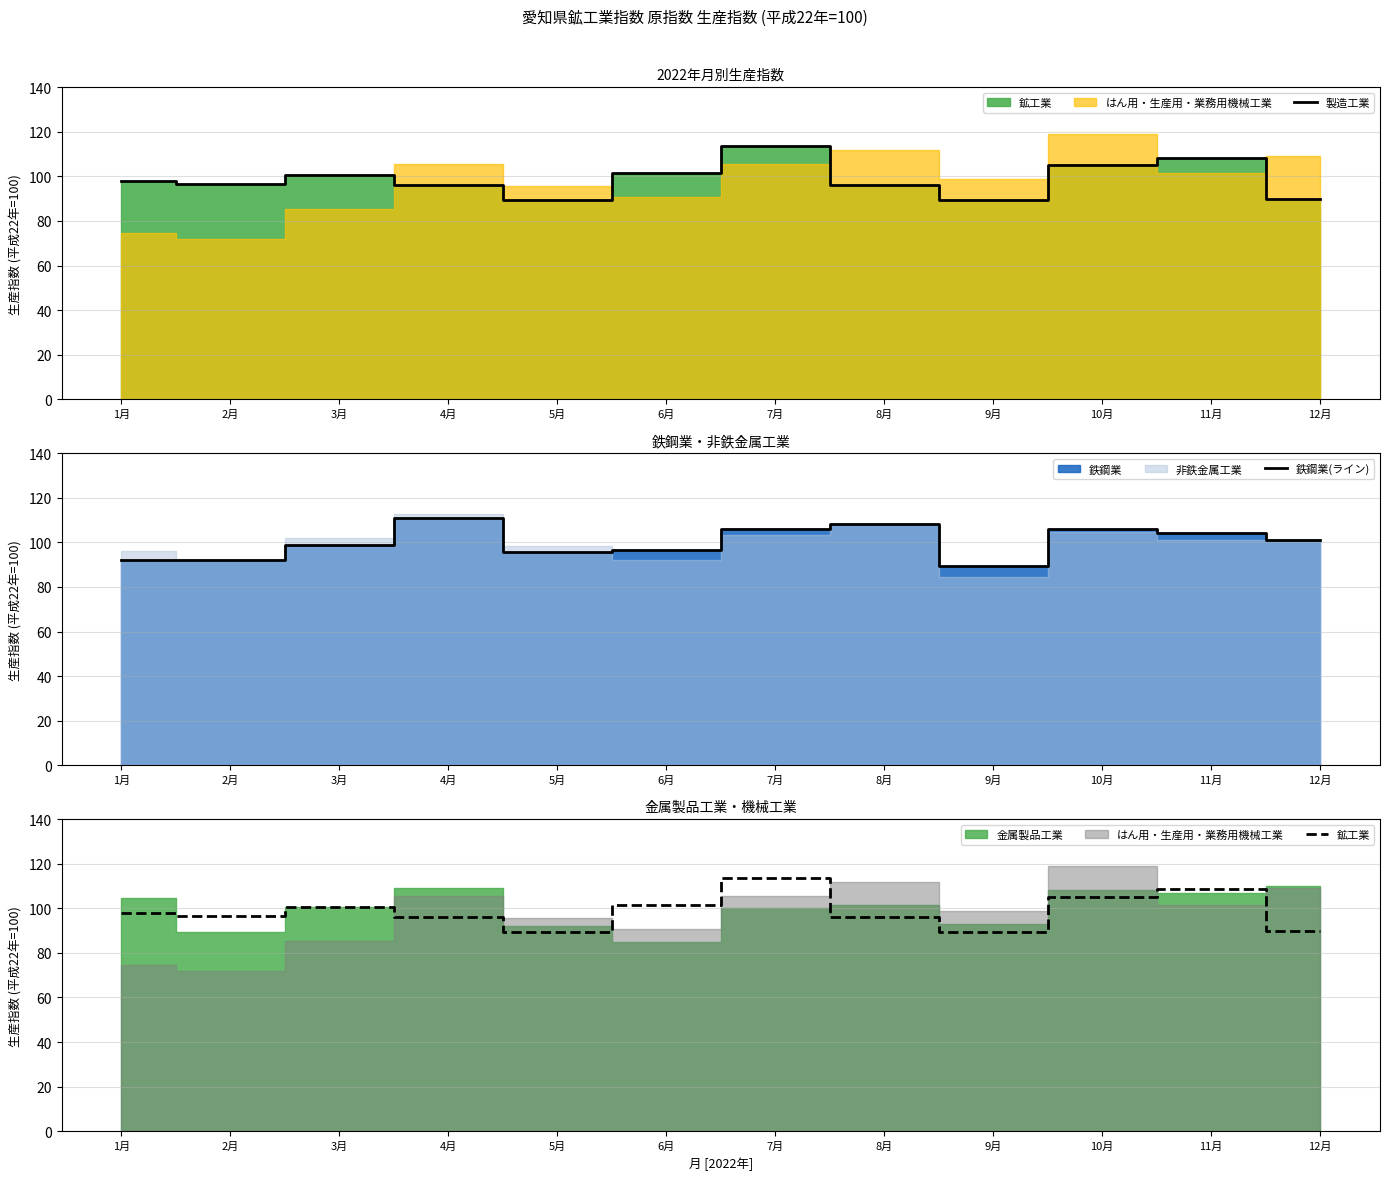

Which category has the highest value across all series?

7月